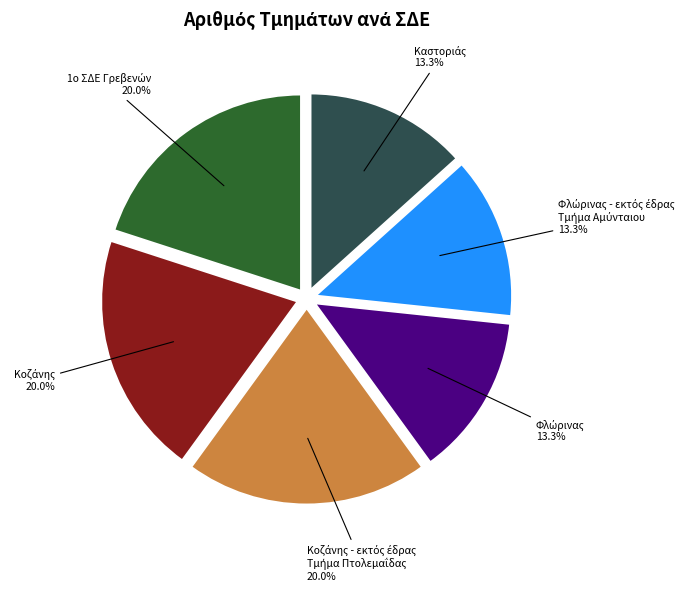

Is there a majority slice in this chart?

No